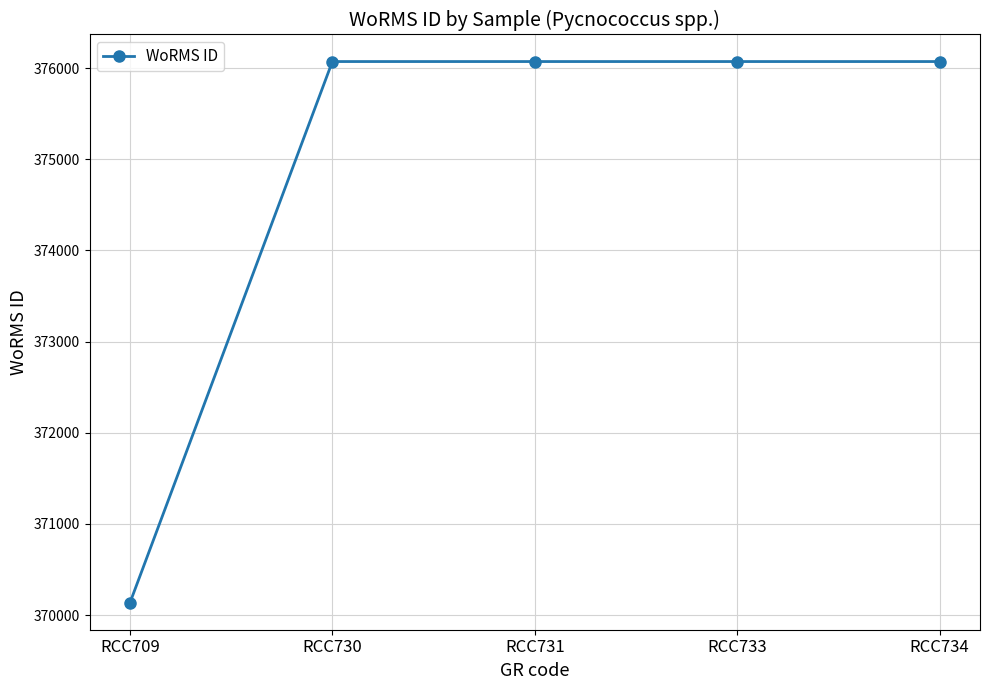

What is the value of the 4th point from the left?

376073